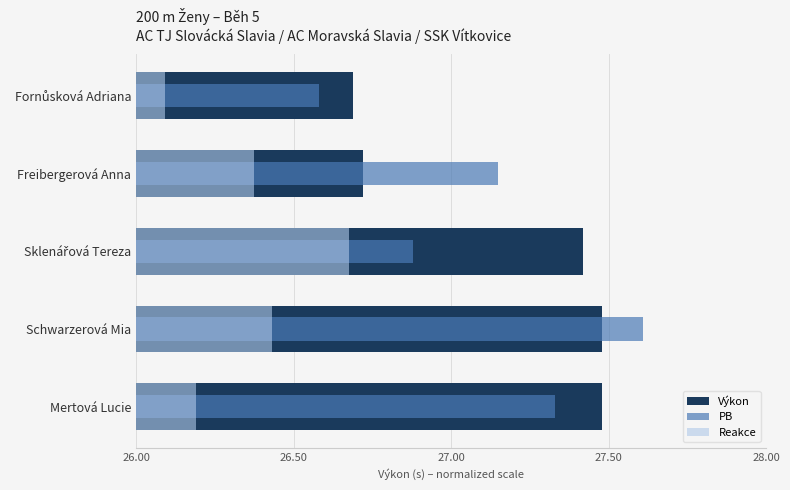

At how many categories does at least one series exceed 0?

5